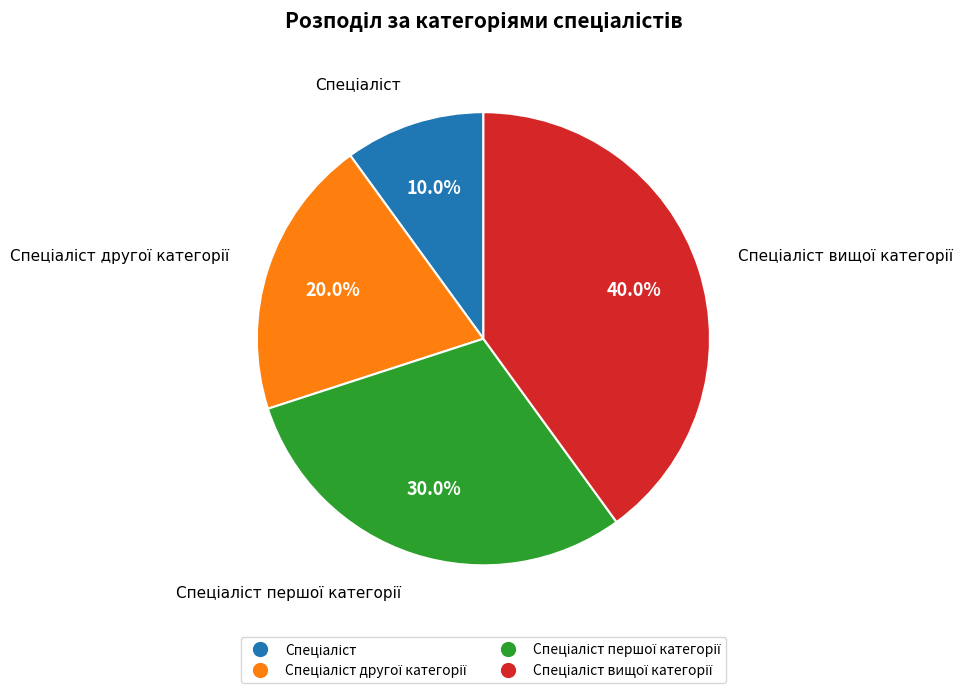

Is there a majority slice in this chart?

No